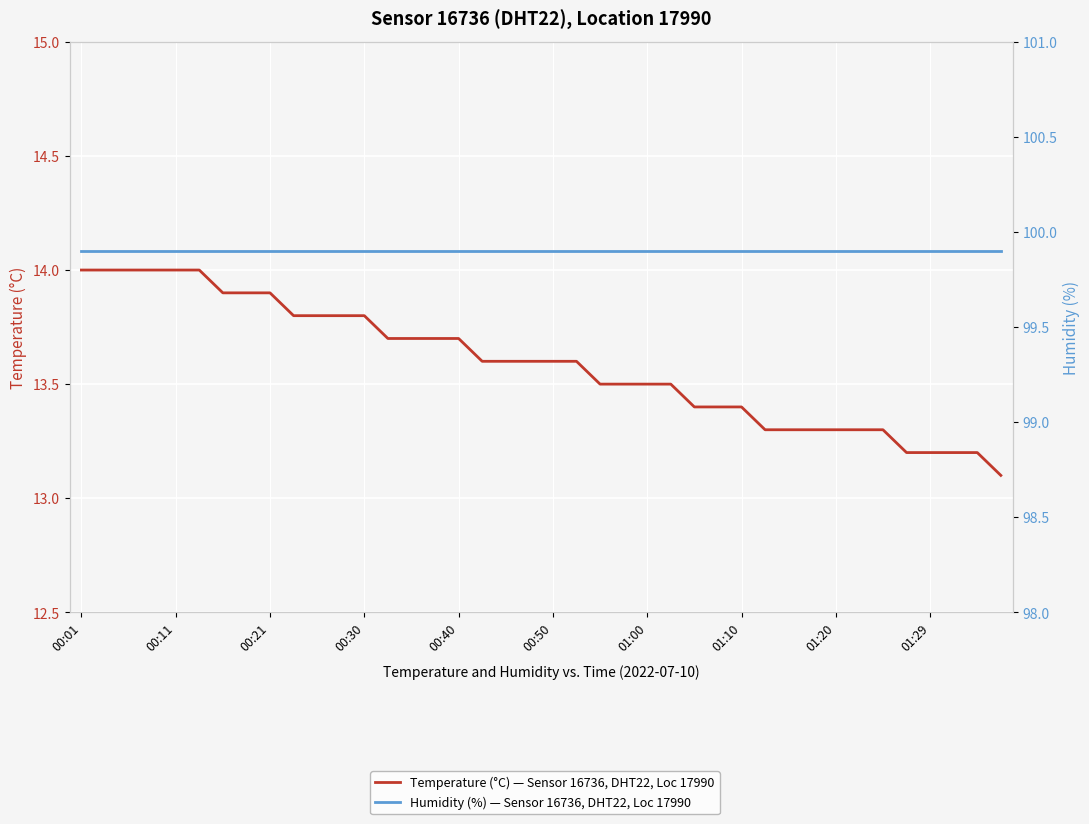

True or false: Humidity (%) — Sensor 16736, DHT22, Location 17990 and Temperature (°C) — Sensor 16736, DHT22, Location 17990 intersect in this chart.

False